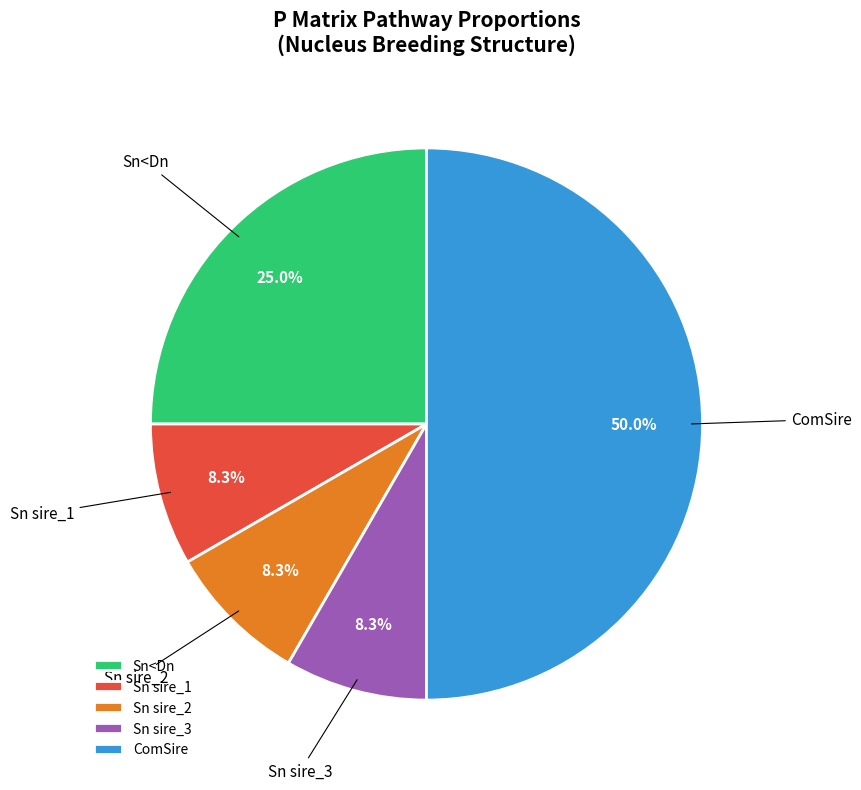

Does Sn sire_1 represent more than half of the total?

No